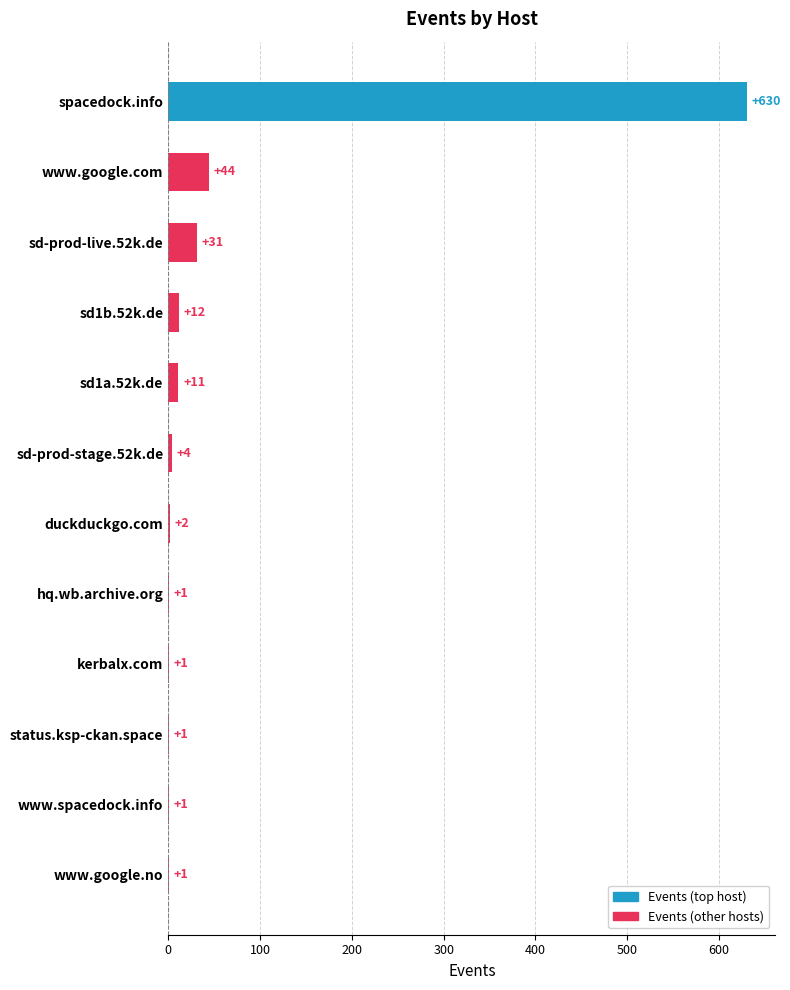

Is it true that the value at spacedock.info is 188?

False